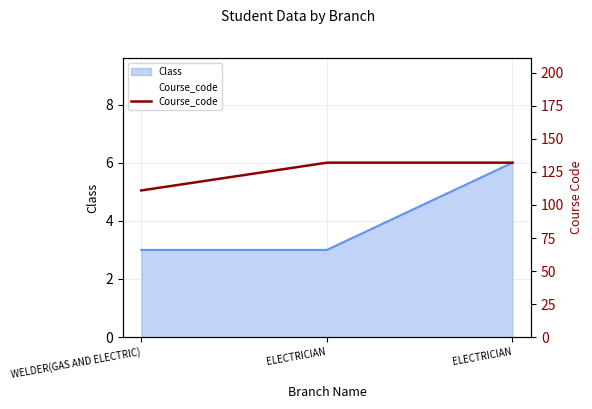

Count the number of categories in the chart.

3